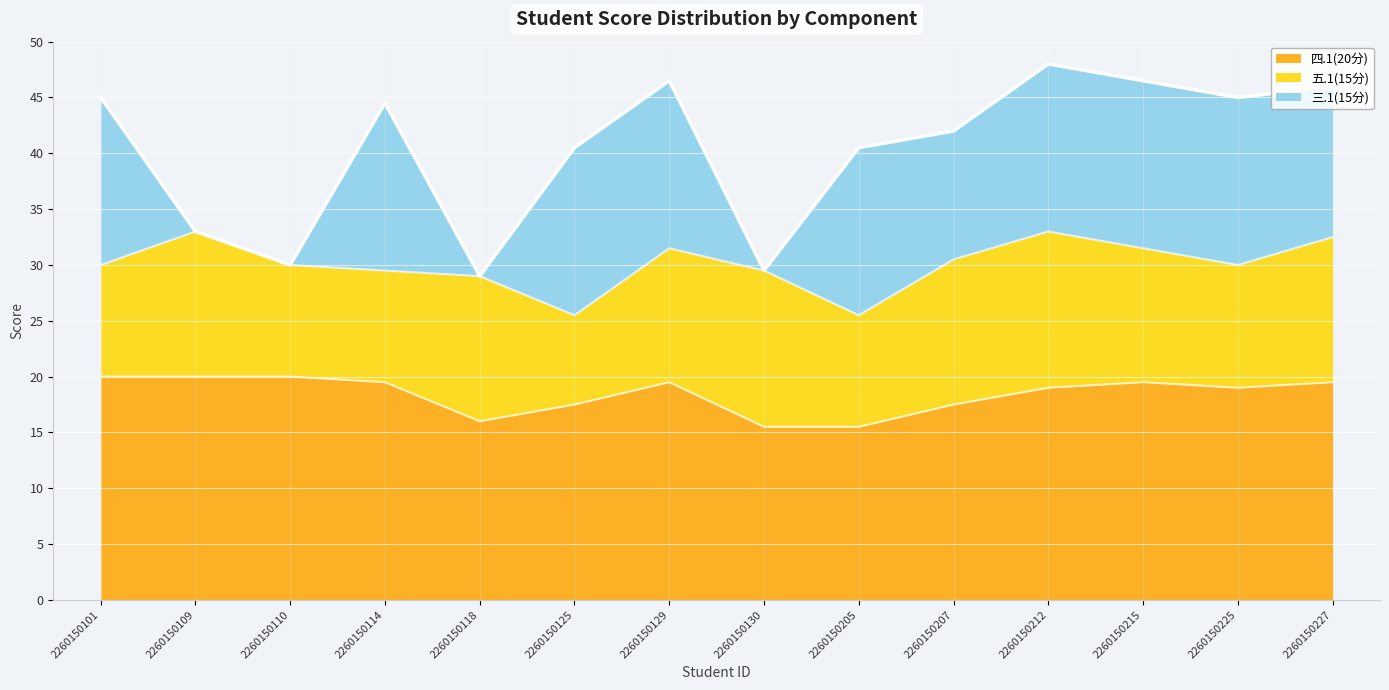

What is the sum of all 三.1(15分) values?

145.0